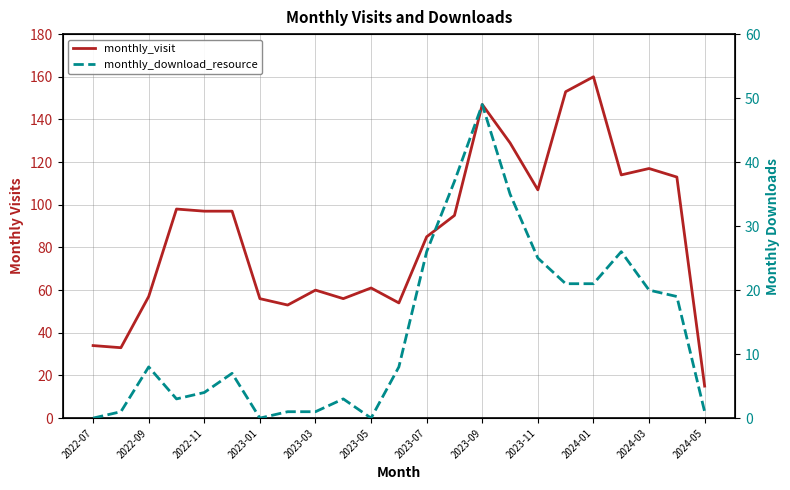

True or false: monthly_visit has a value of 94 at 2023-03.

False